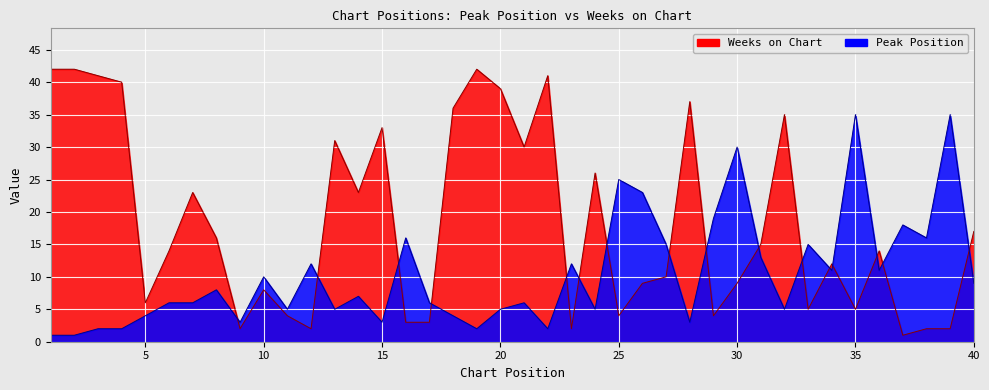

What is the spread (max minus min) of values at 33?

10